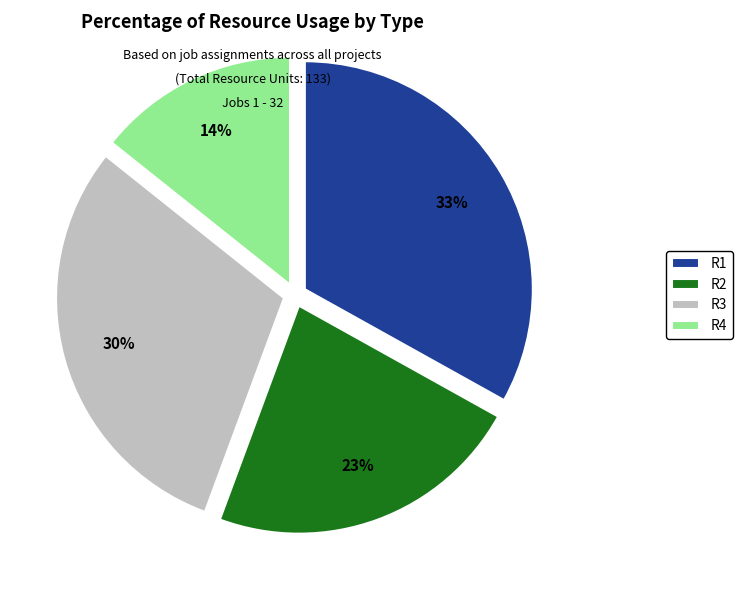

Is it true that R2 is 34% of the pie?

False